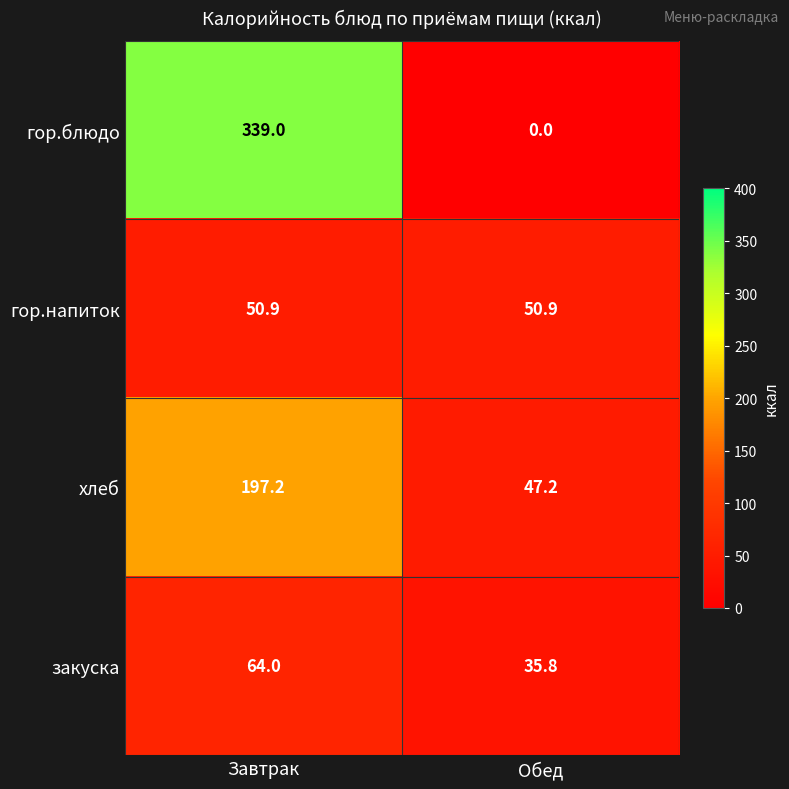

At which category is the sum across all series the highest?

Завтрак